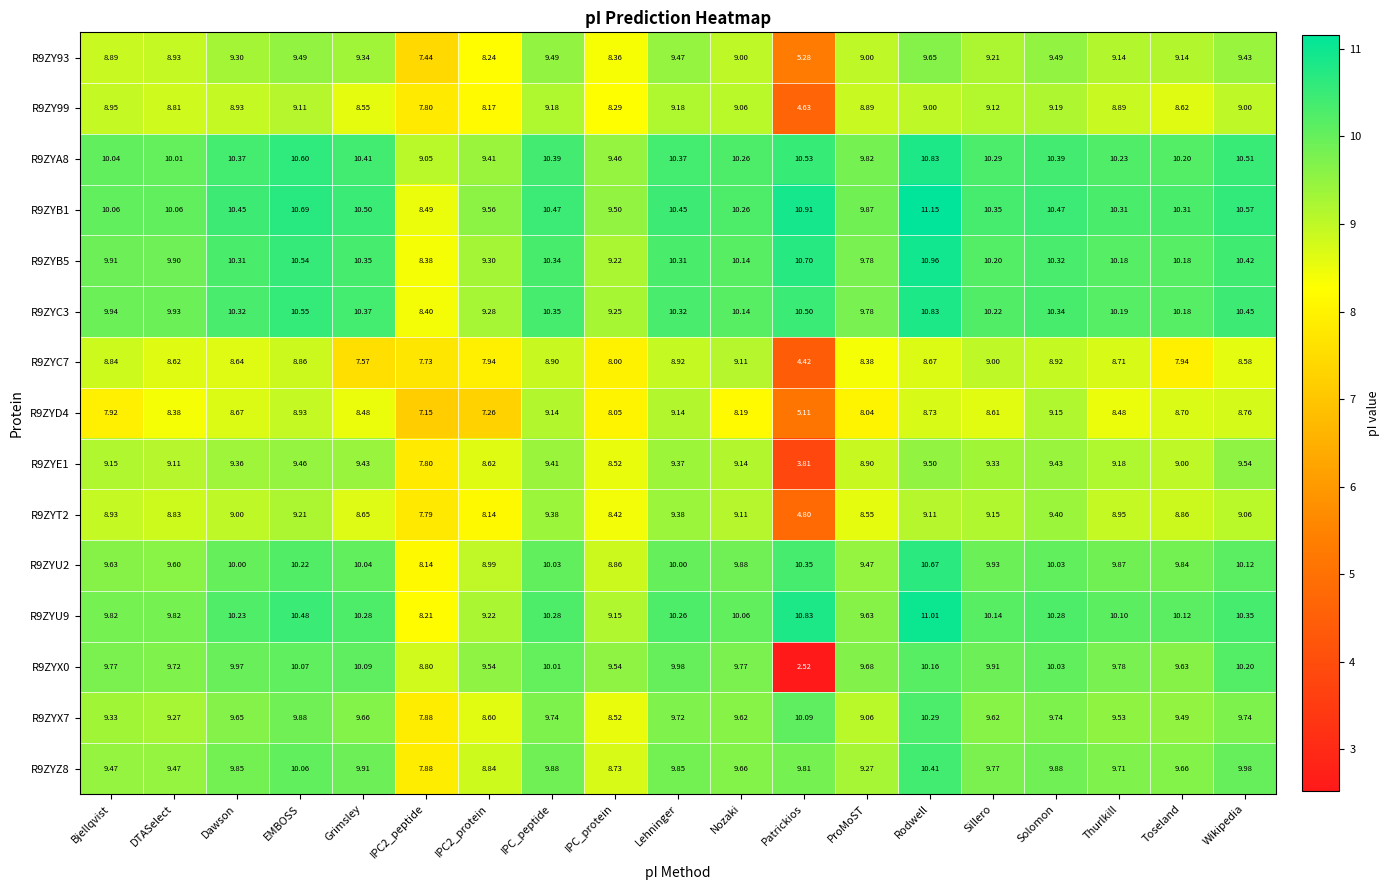

Where does the R9ZYB5 series first go above 10?

Dawson